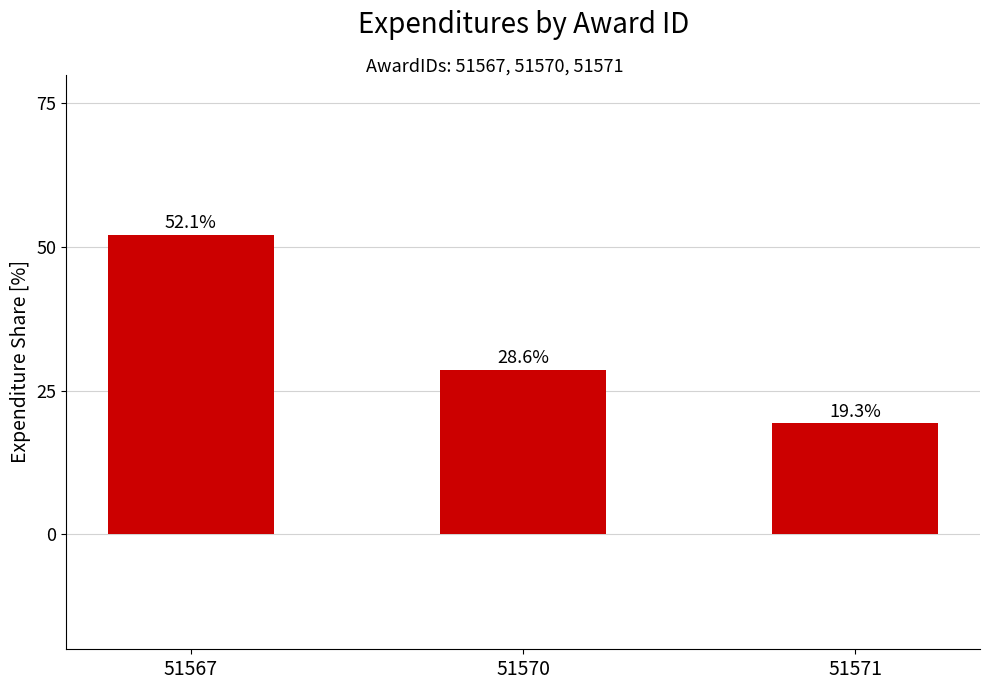

Which category has the lowest value across all series?

51571